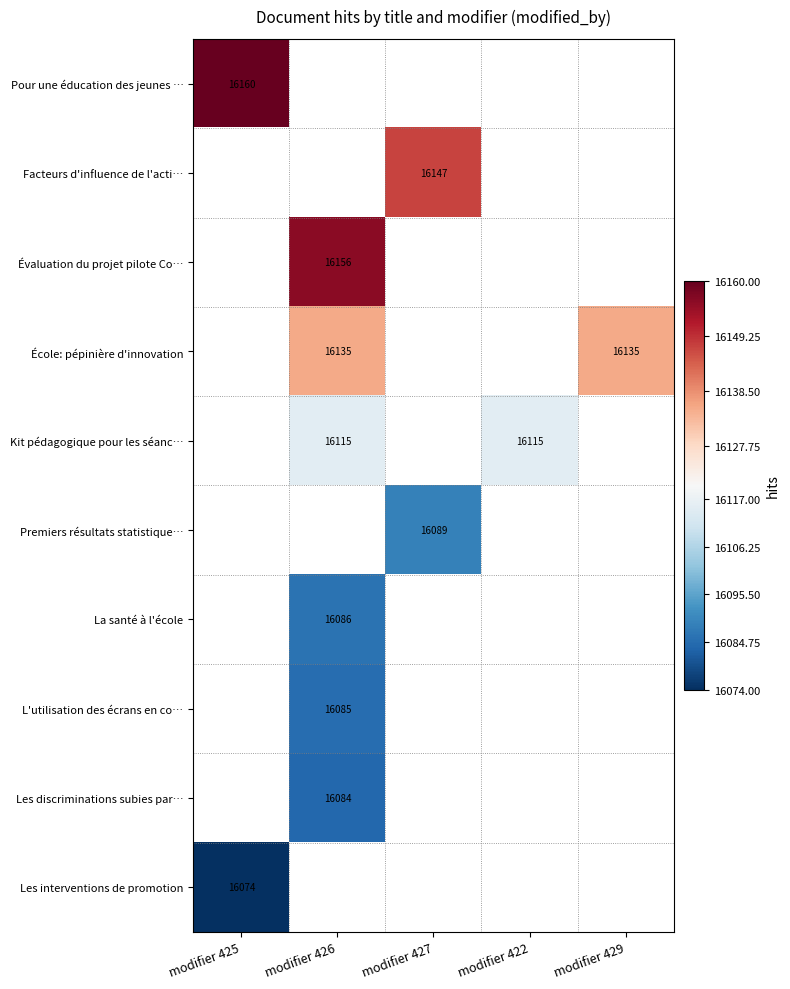

Is it true that Facteurs d'influence de l'acti… equals 28612.0 at modifier 427?

False